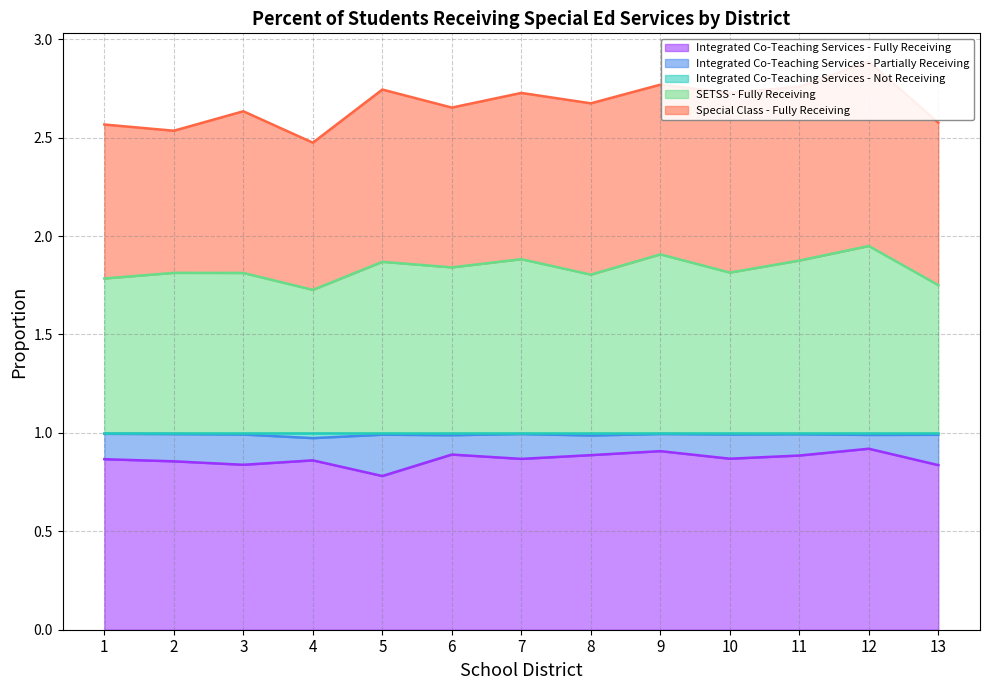

The value of Integrated Co-Teaching Services - Not Receiving at 8 is 1.0. True or false?

True